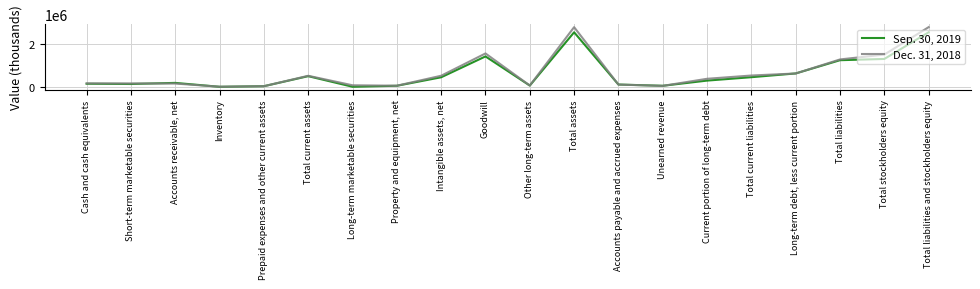

Rank the series at Cash and cash equivalents from lowest to highest value.

Sep. 30, 2019, Dec. 31, 2018